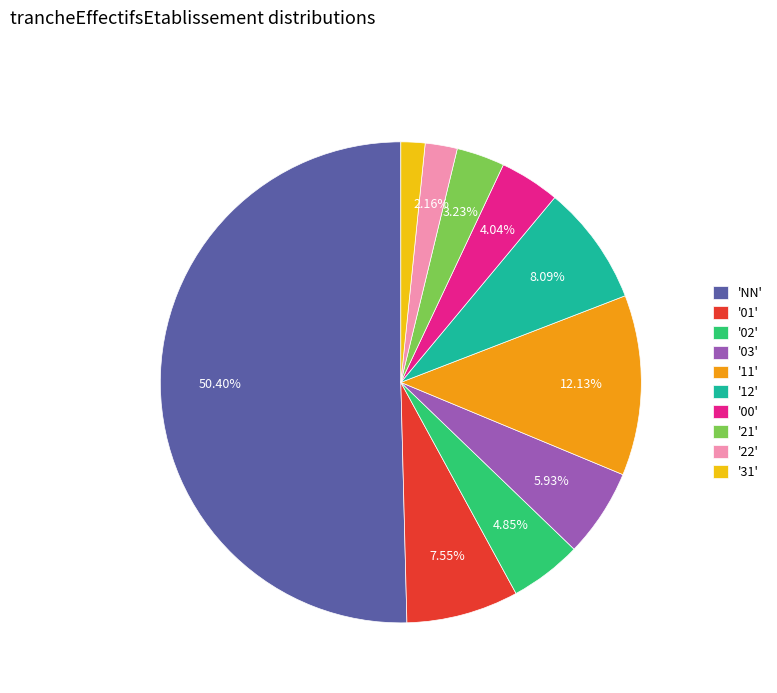

Which category has the biggest portion of the pie?

'NN'